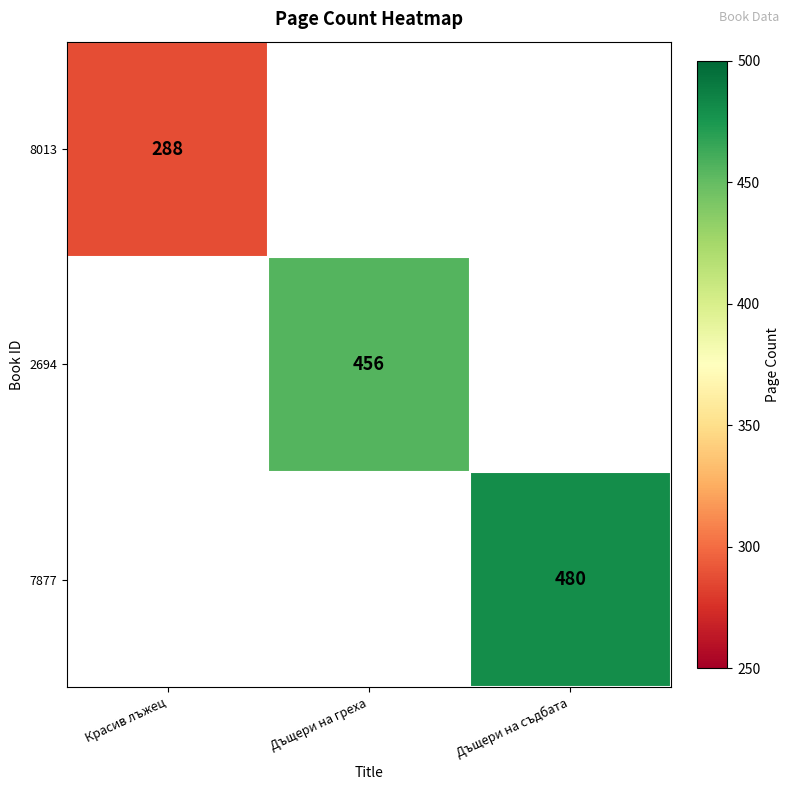

What is the smallest value displayed?

288.0